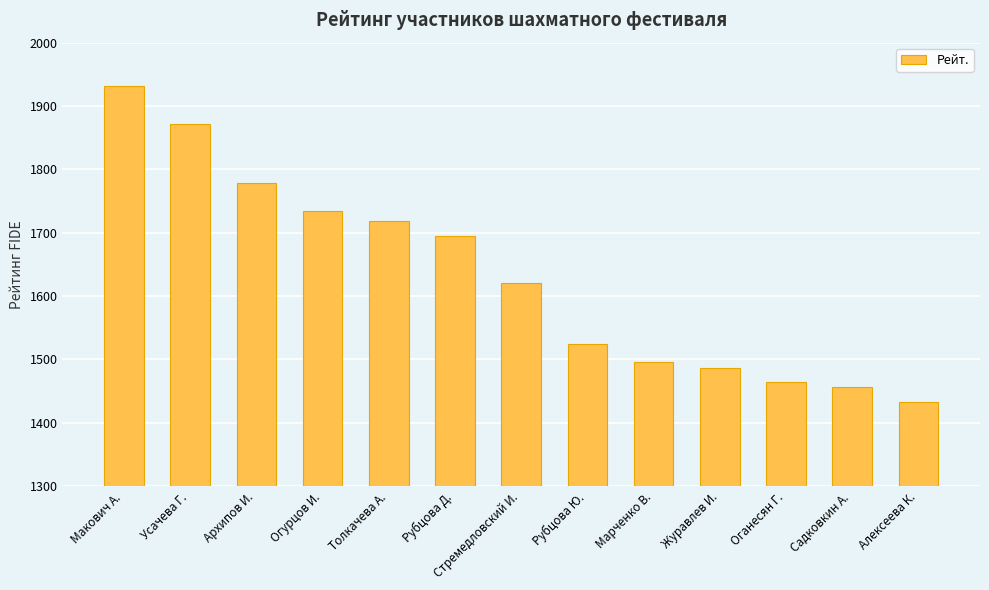

What is the difference between the maximum and minimum values?

499